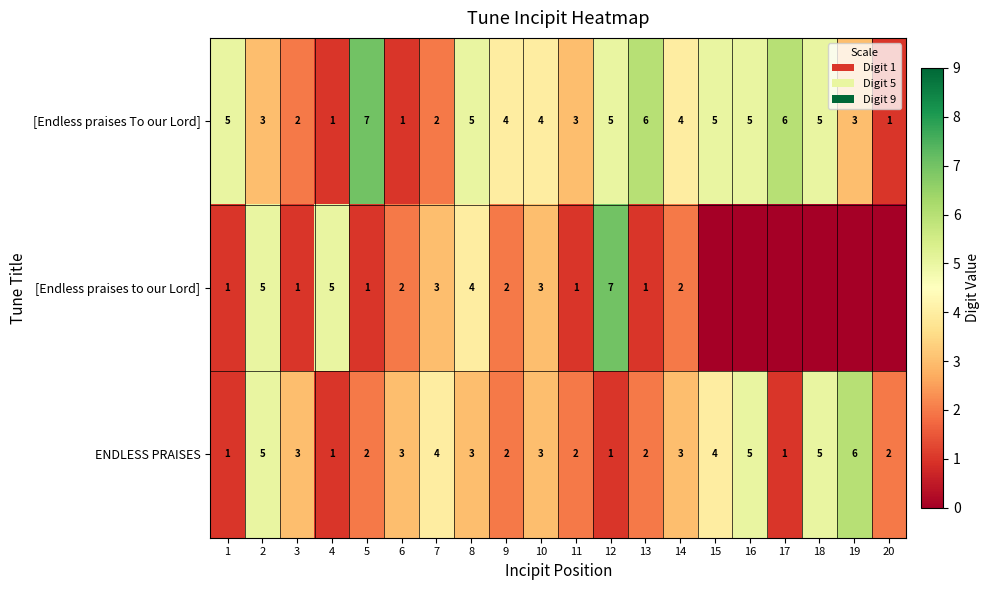

Count the ENDLESS PRAISES values in the range 2 to 4.

12